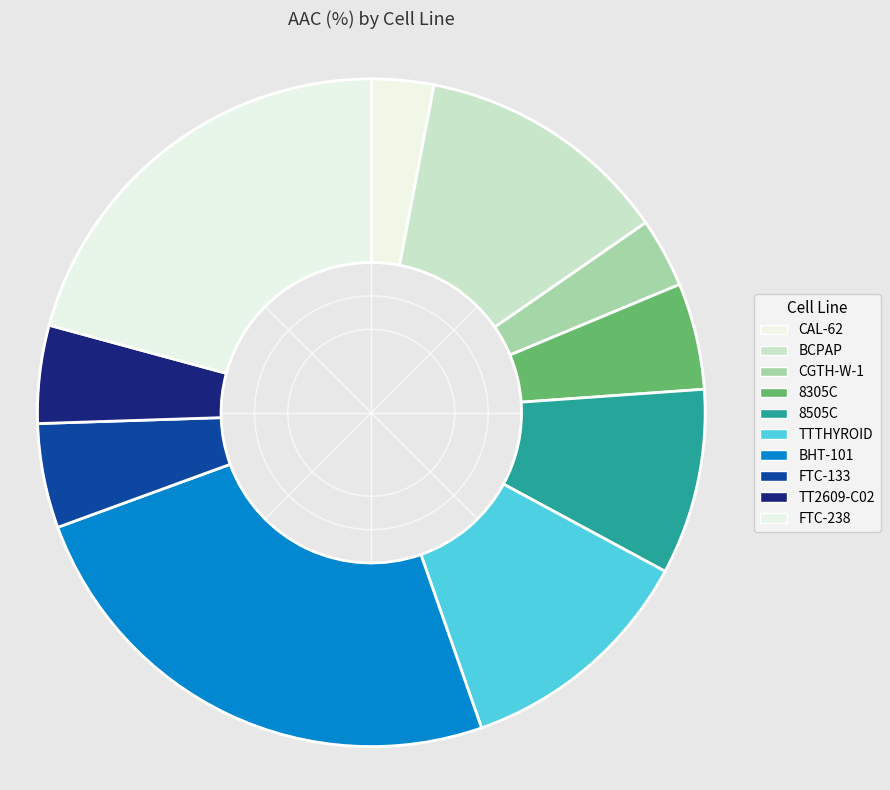

Which category has the biggest portion of the pie?

BHT-101